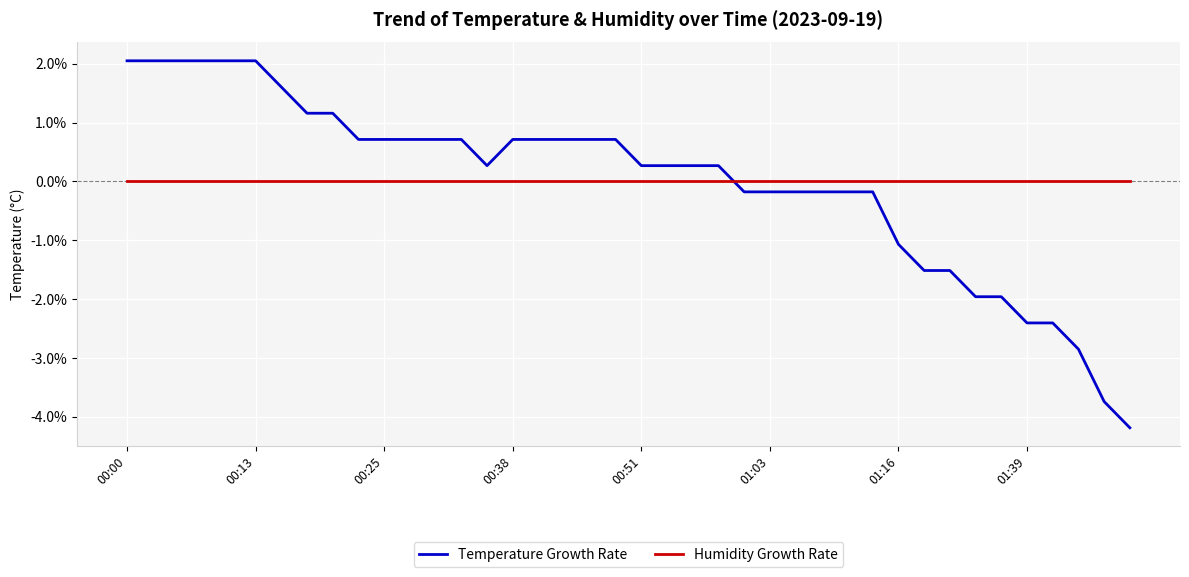

How many times do Humidity Growth Rate and Temperature Growth Rate cross each other?

1